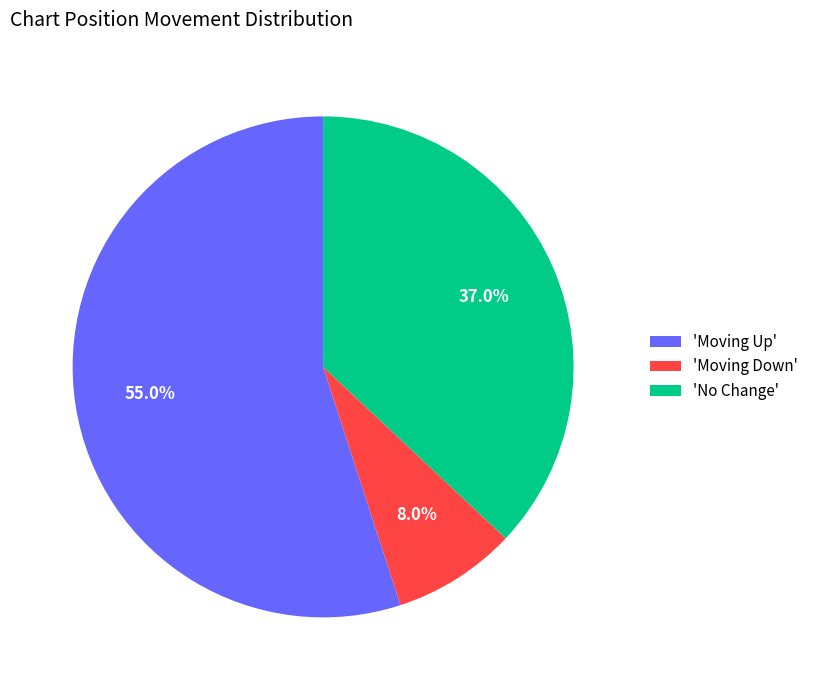

Rank the categories by value from lowest to highest.

'Moving Down', 'No Change', 'Moving Up'